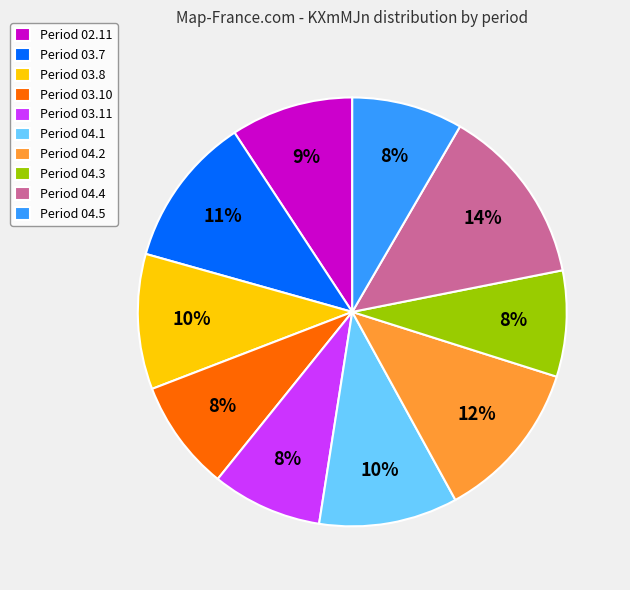

Is the sum of Period 03.11 and Period 02.11 greater than half?

No